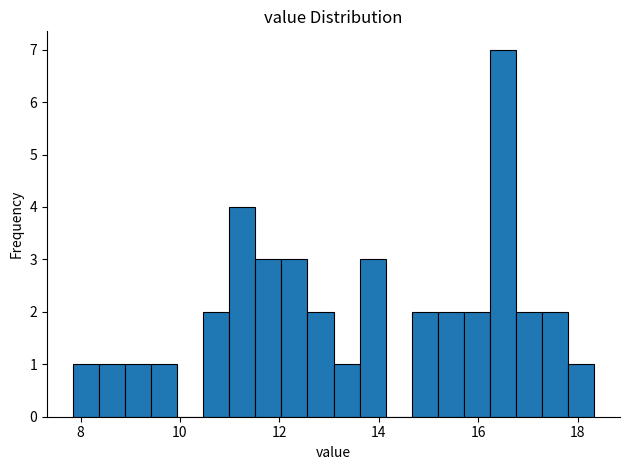

Read against the x-axis, roughly where is the centre of the tallest bar?

16.4